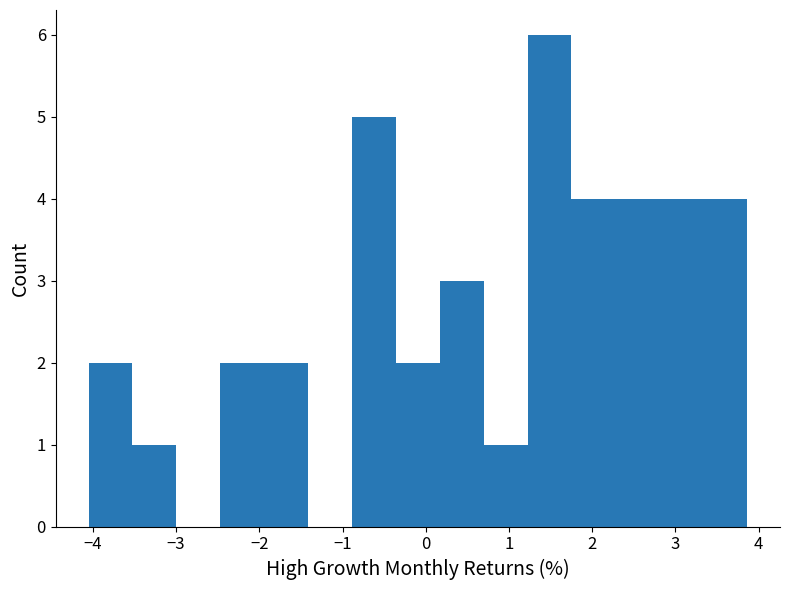

How tall is the bar that spans -0.9 to -0.4 on the x-axis? Neither the bar edges nor the heights are printed on the chart, so give them approximately, as read against the axes.

5